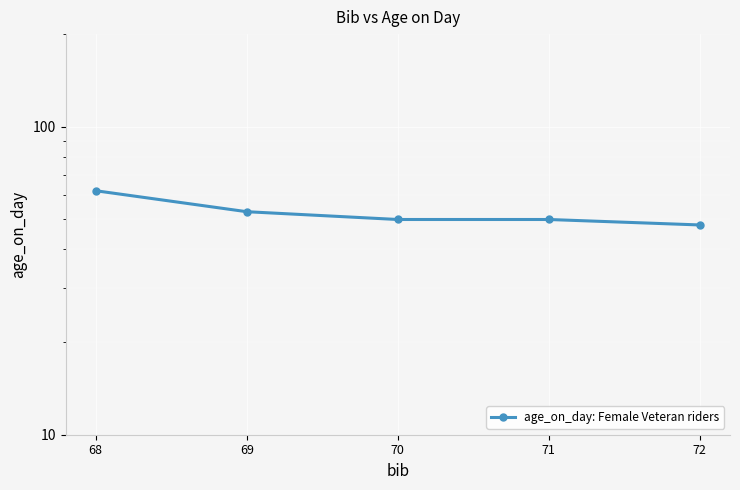

What is the difference between the maximum and minimum values?

14